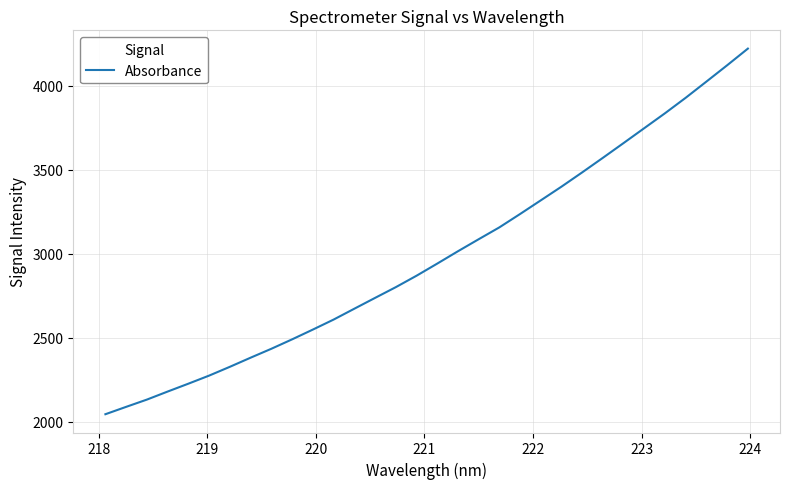

What is the smallest value displayed?

2045.4